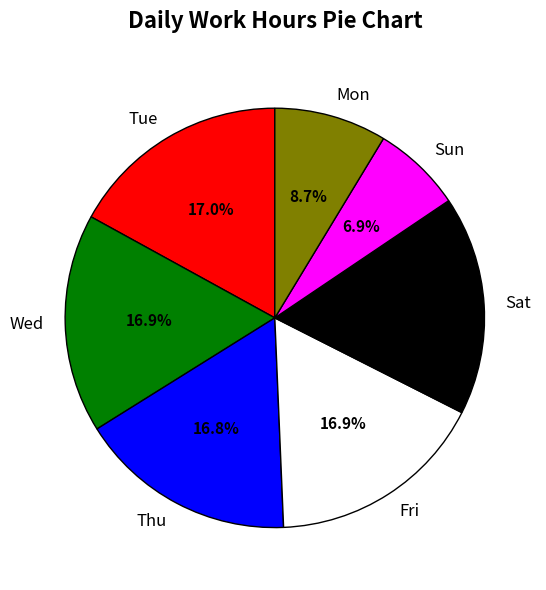

What portion of the pie excludes Wed?

83.1%